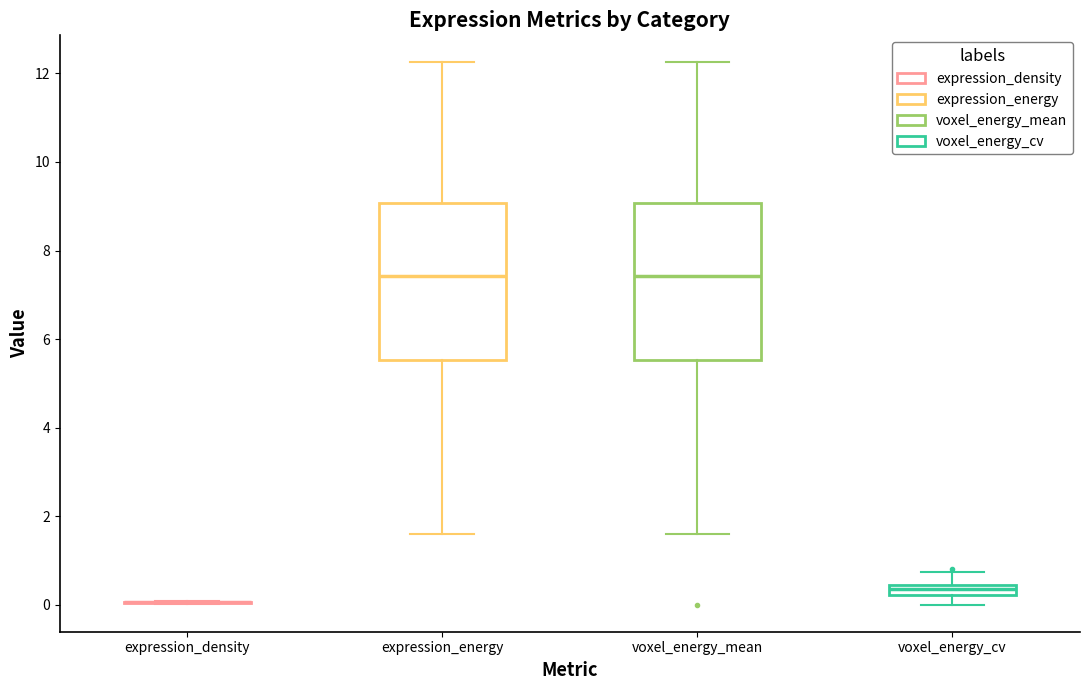

Where does the upper whisker of the box for voxel_energy_mean end on the y-axis? The values are not printed on the chart, so give them approximately, as read against the axis.

12.2